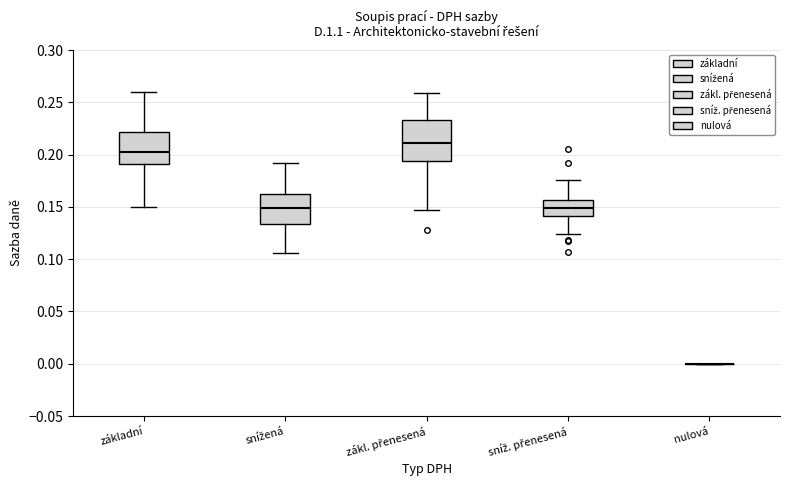

Comparing the boxes themselves (not the whiskers), which one is the tallest?

zákl. přenesená